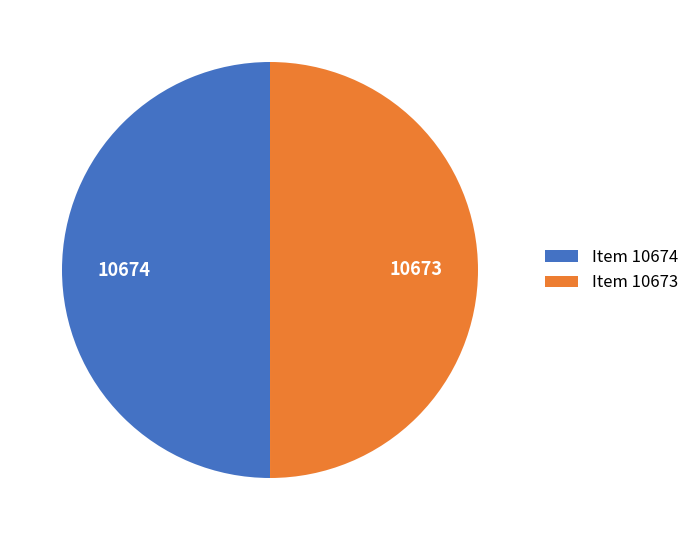

The Item 10674 slice represents 50% of the pie. True or false?

True